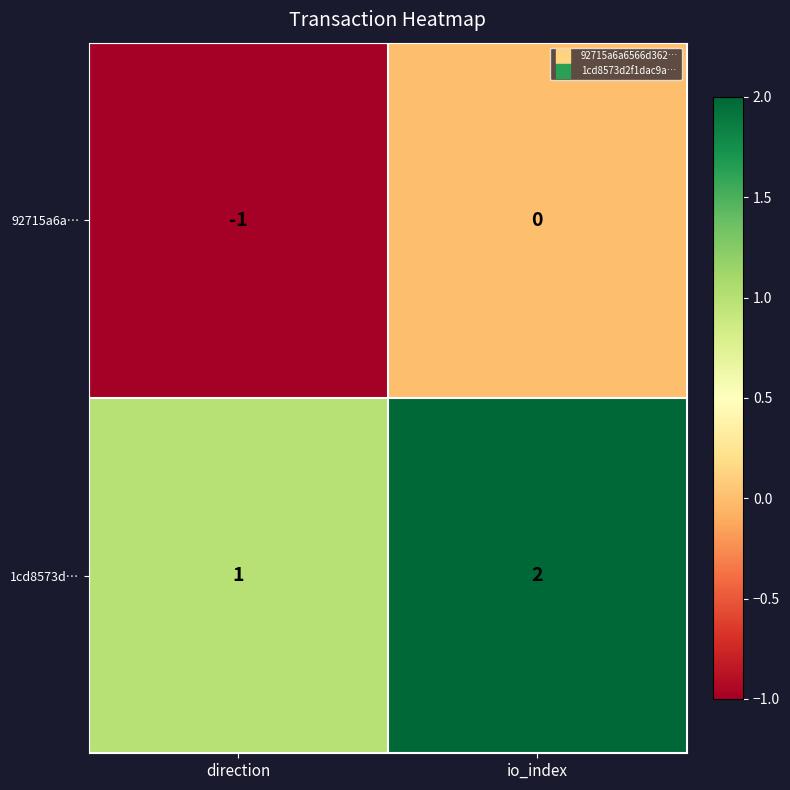

Which label corresponds to the largest value in the chart?

io_index